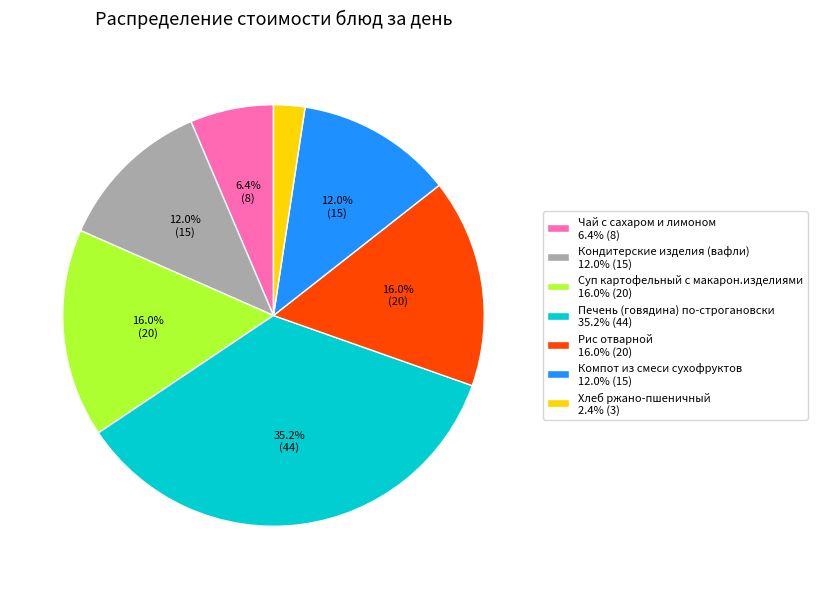

Which category has the biggest portion of the pie?

Печень (говядина) по-строгановски